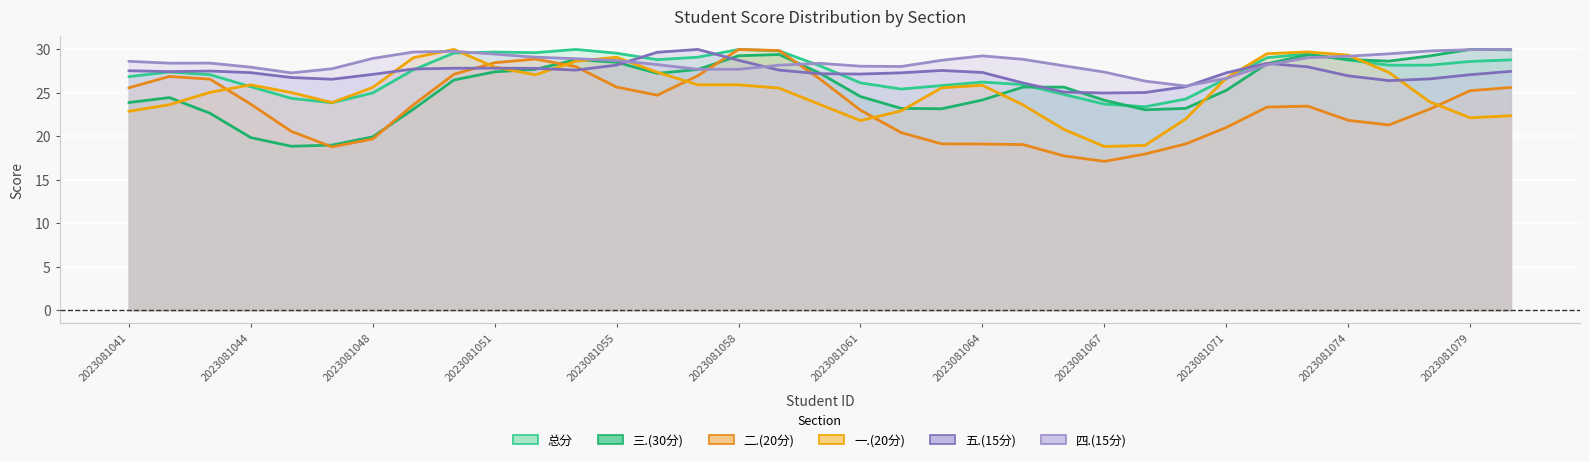

How many values in the 总分 series exceed 27?

20